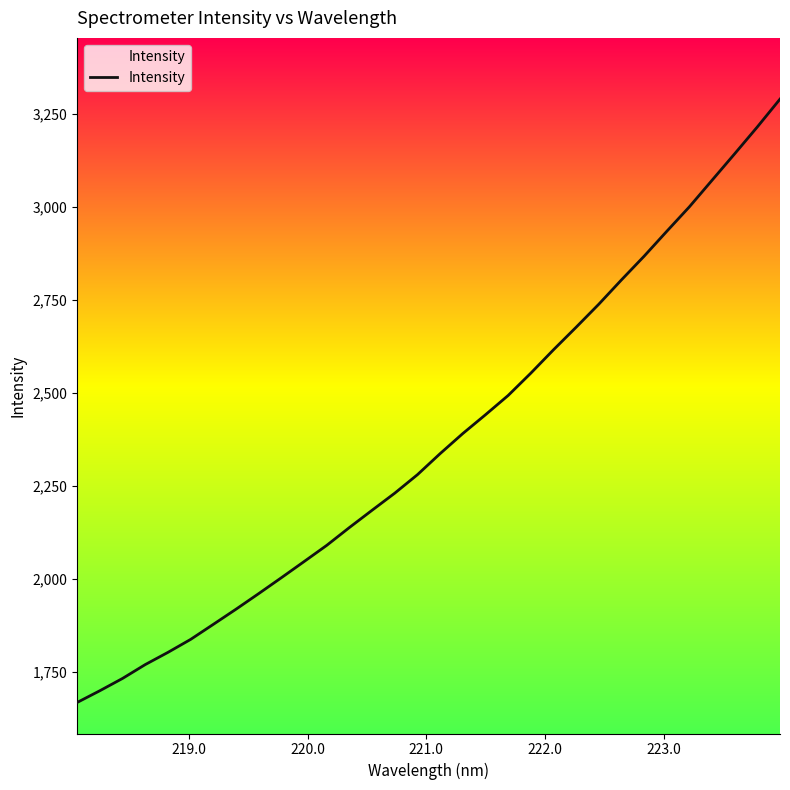

What is the minimum value shown in the chart?

1668.0